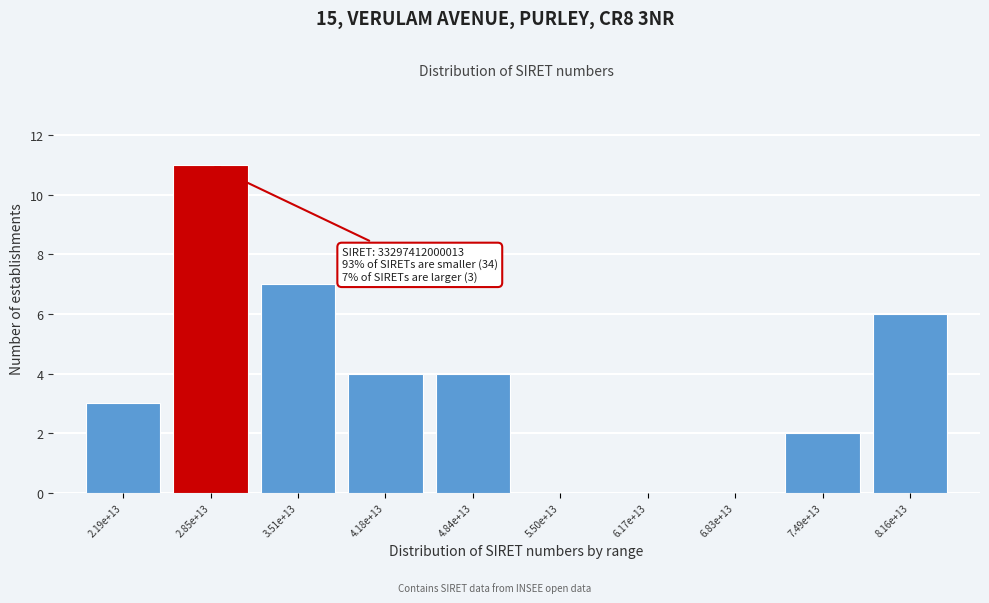

Reading left to right, extract all data points from this chart.

2.19e+13=3	2.85e+13=11	3.51e+13=7	4.18e+13=4	4.84e+13=4	5.50e+13=0	6.17e+13=0	6.83e+13=0	7.49e+13=2	8.16e+13=6